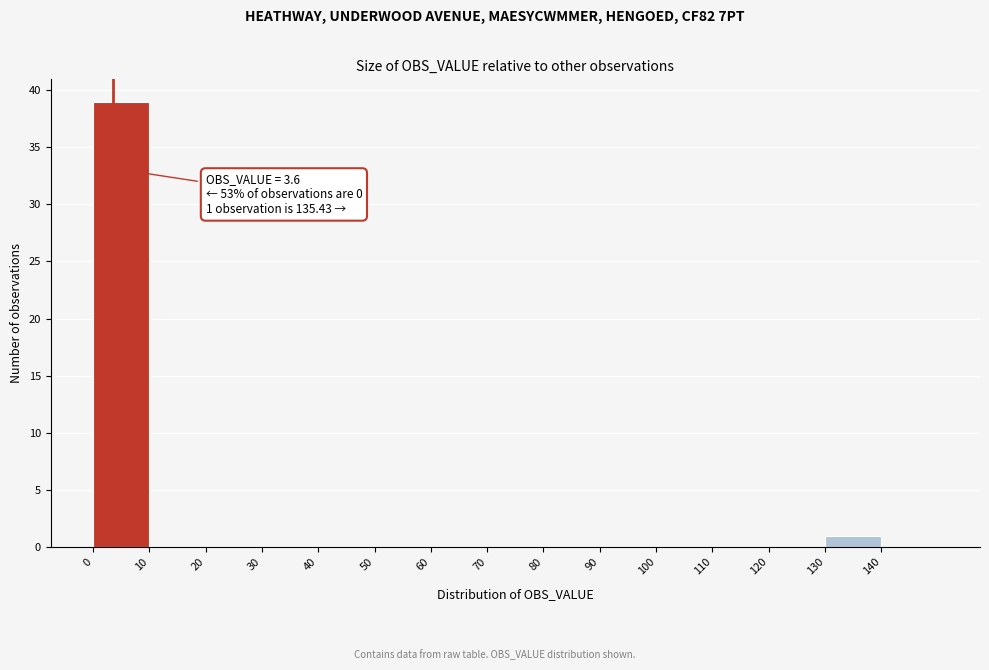

Which range on the x-axis has the tallest bar?

0 to 10